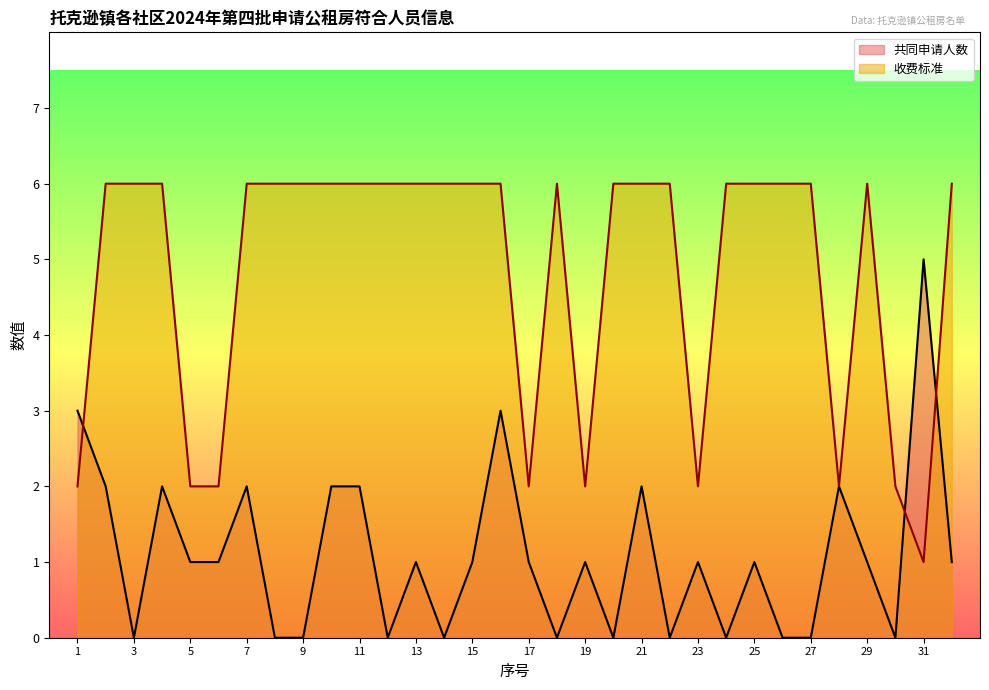

What are all the series names shown in the legend?

共同申请人数, 收费标准